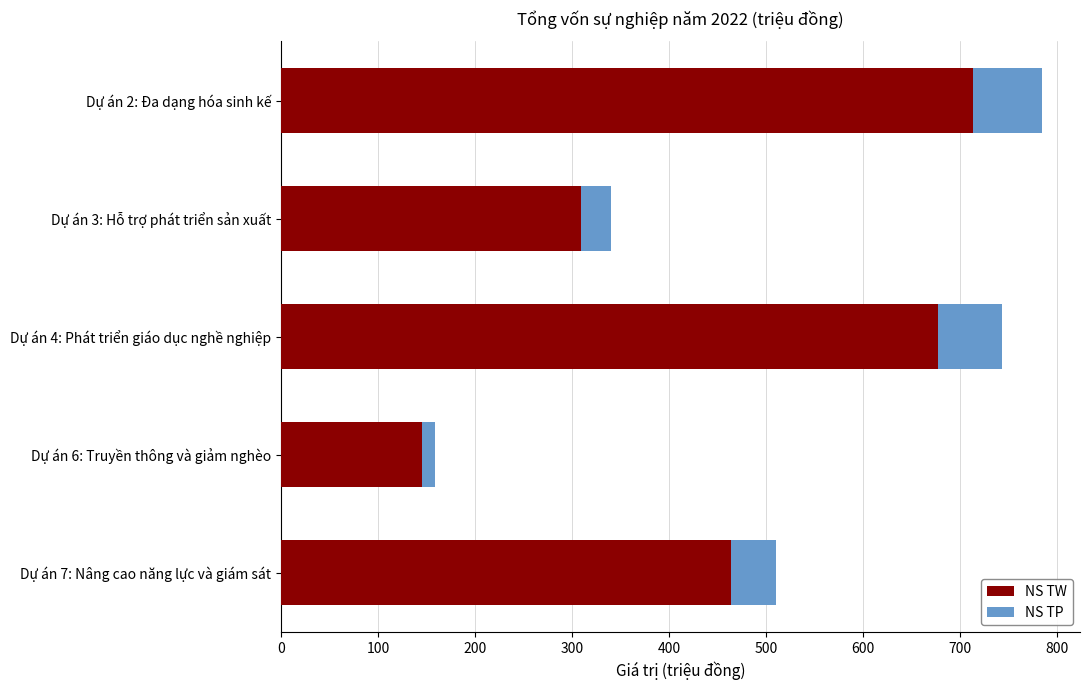

What is the average value of the NS TW series?

462